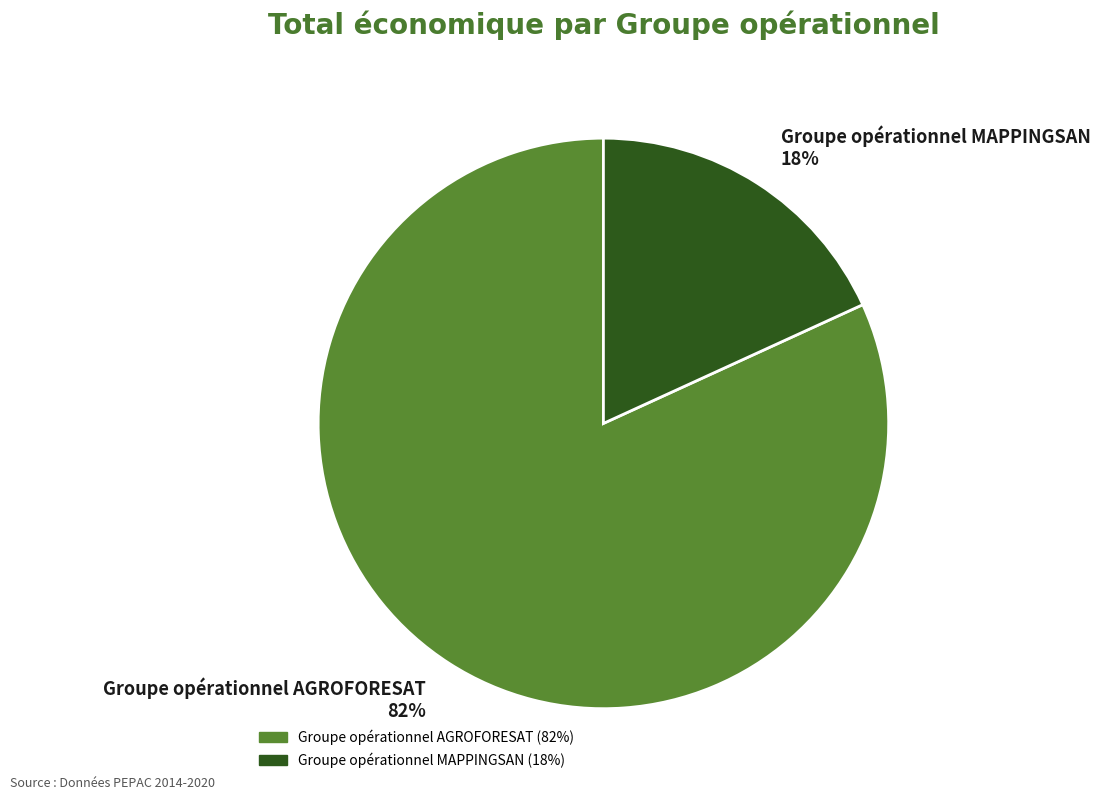

Does any single category account for the majority?

Yes